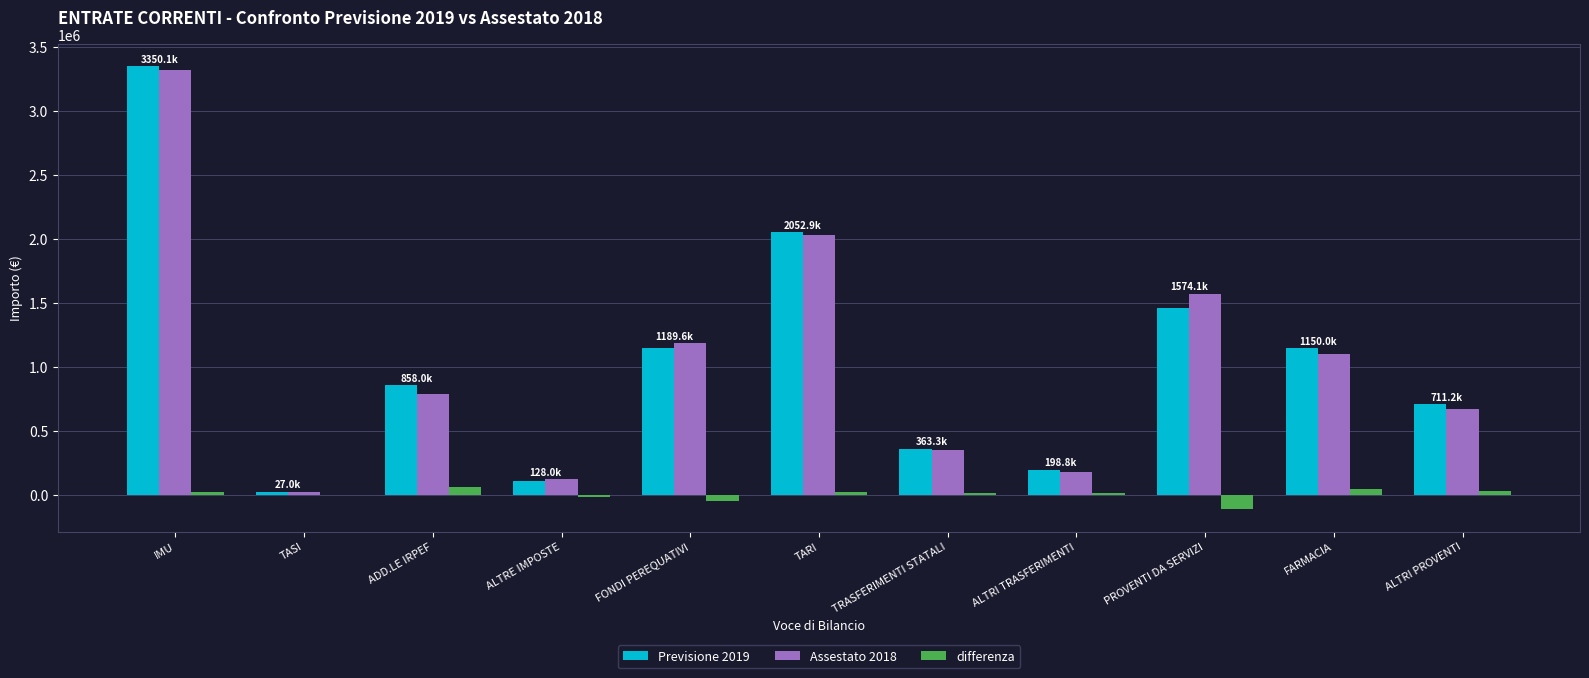

Does the chart contain stacked bars?

No